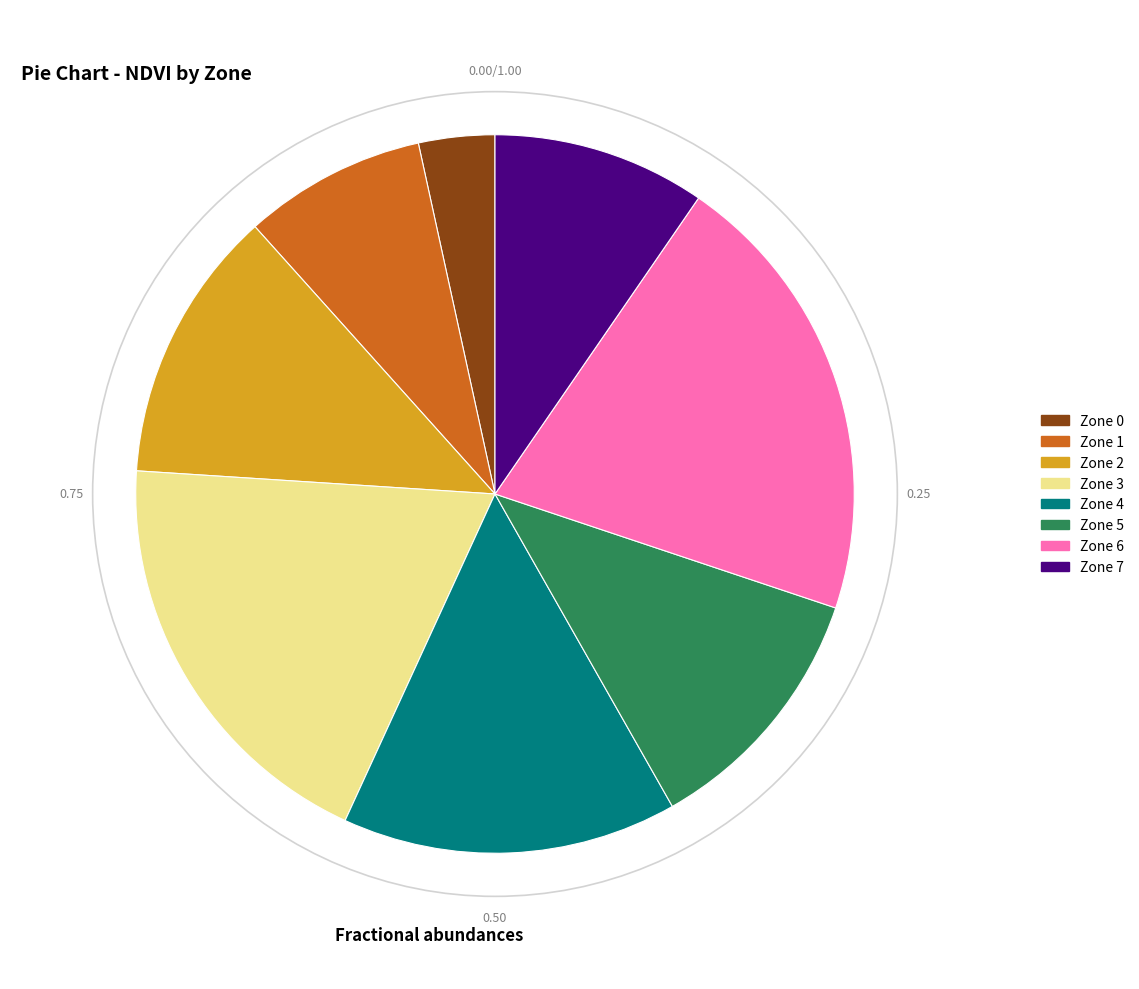

Rank the categories by value from highest to lowest.

Zone 6, Zone 3, Zone 4, Zone 2, Zone 5, Zone 7, Zone 1, Zone 0